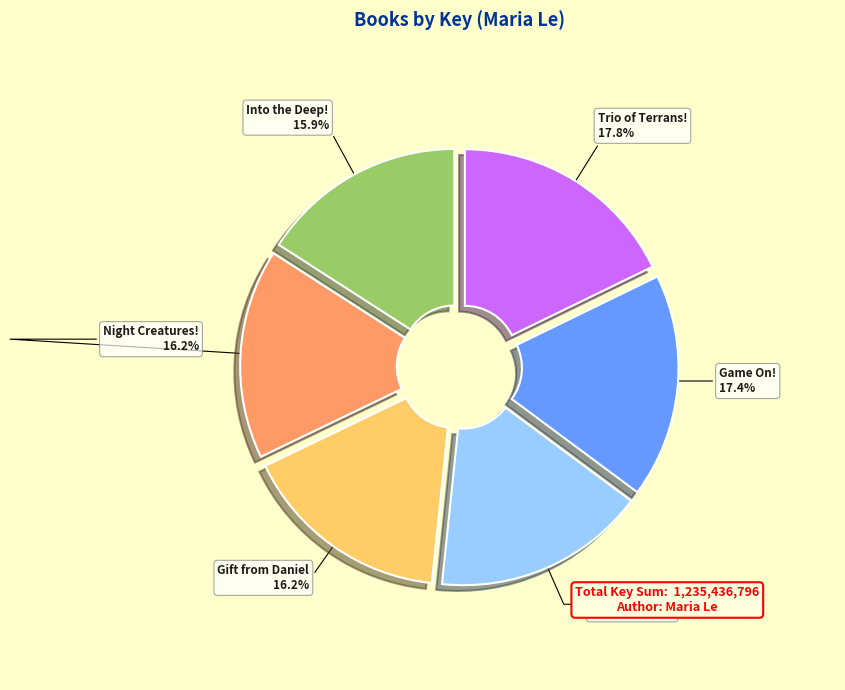

Does Into the Deep! represent more than half of the total?

No